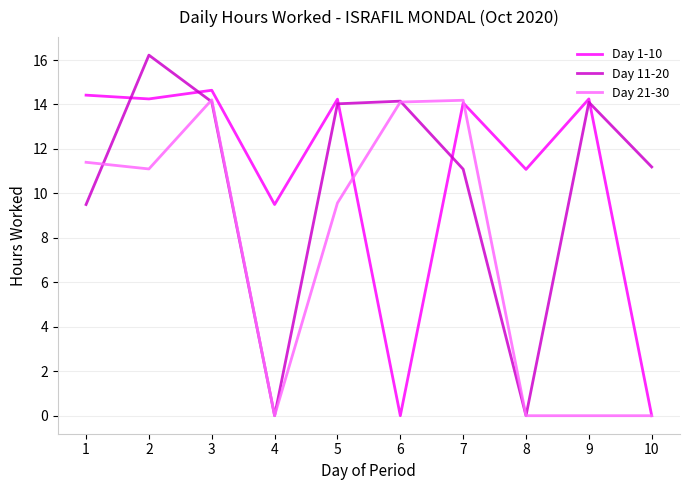

True or false: Day 21-30 and Day 1-10 cross at least once.

True